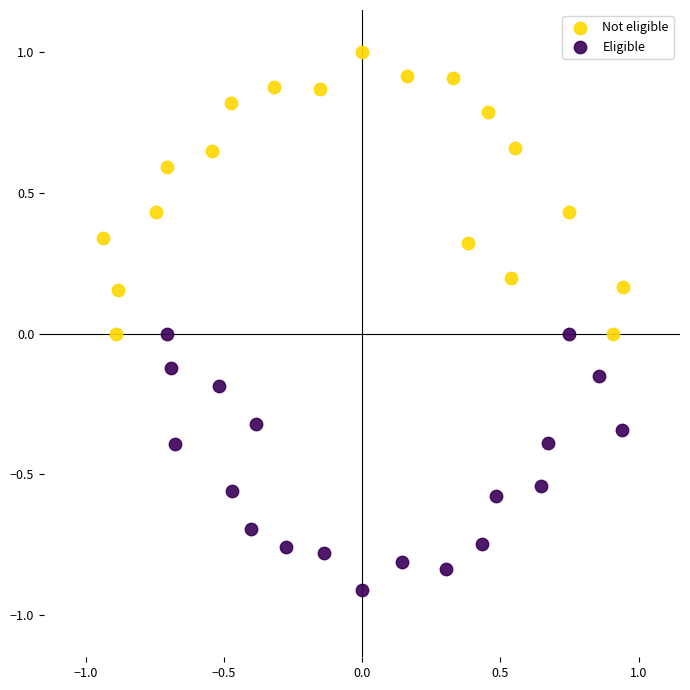

Which series reaches the minimum Y coordinate?

Eligible